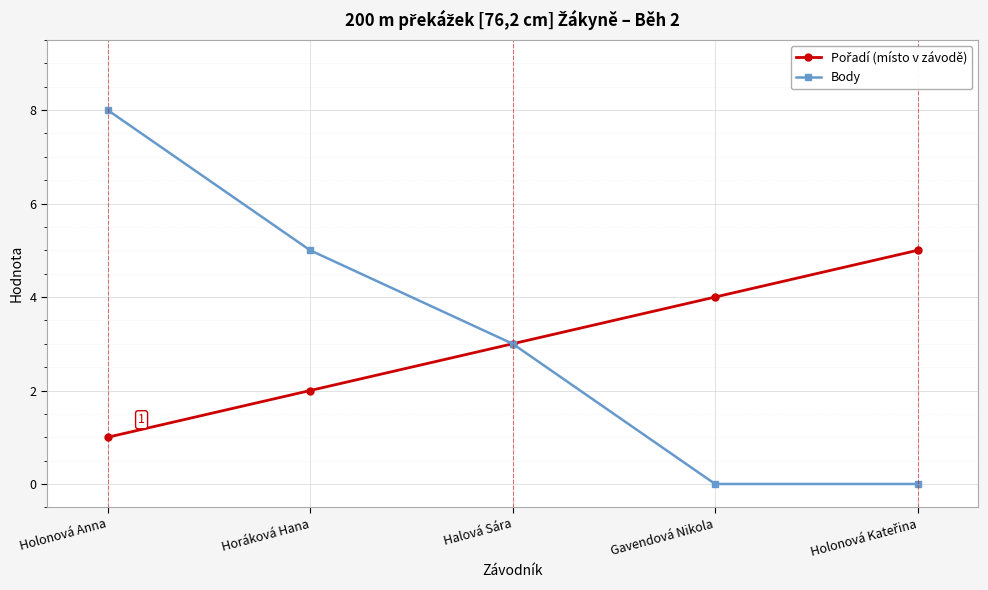

How many data points does each series have?

5